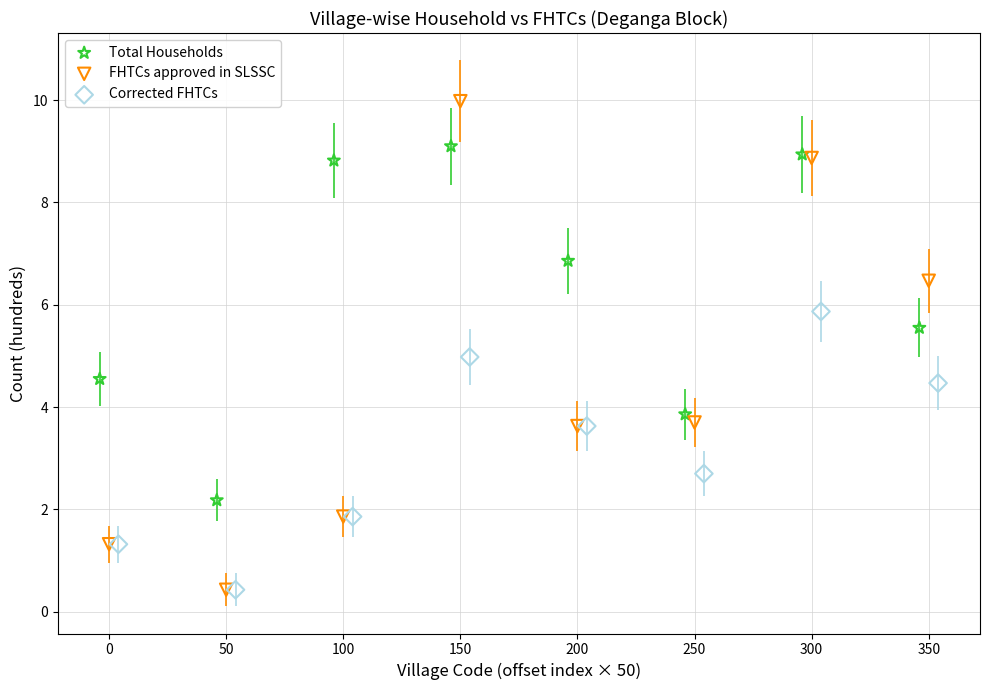

What are all the series names shown in the legend?

Total Households, FHTCs approved in SLSSC, Corrected FHTCs